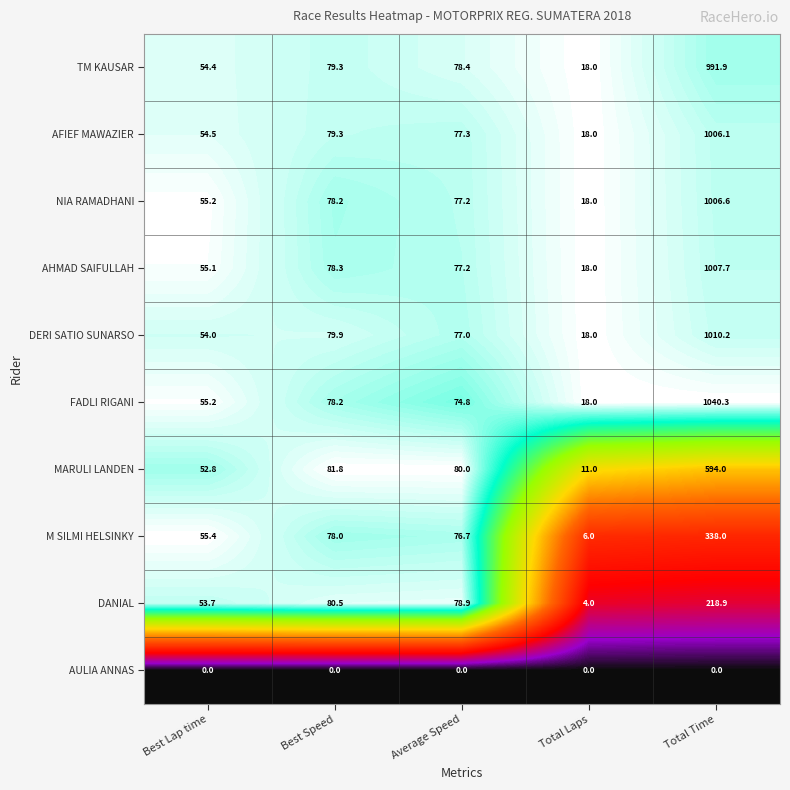

Is it true that AFIEF MAWAZIER equals 113.2 at Average Speed?

False